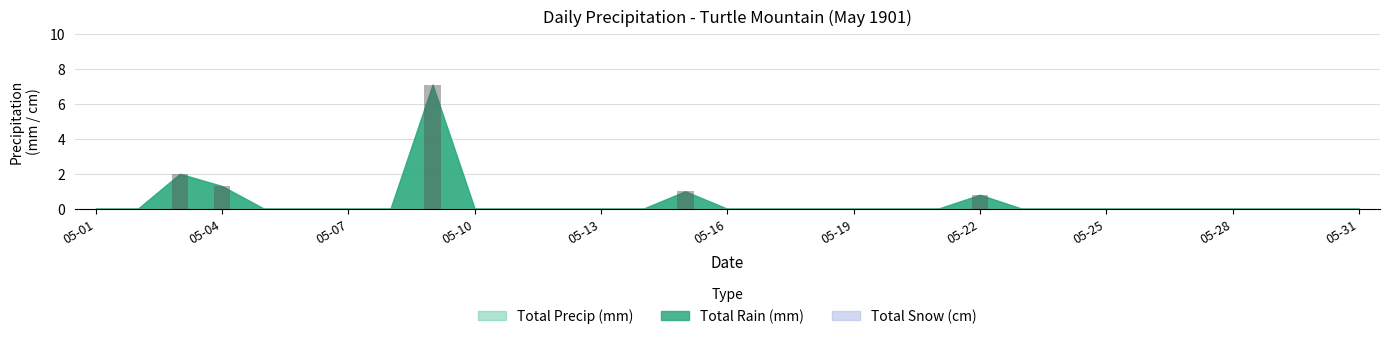

What is the sum of all values?

12.2